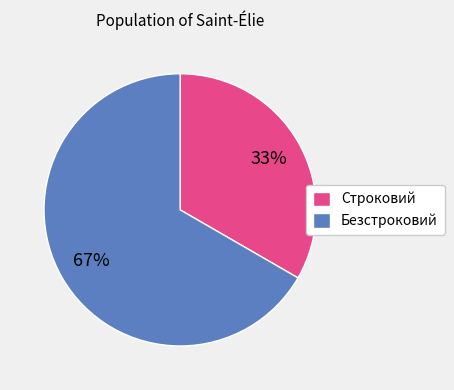

To the nearest percent, what is the combined percentage of Безстроковий and Строковий?

100%